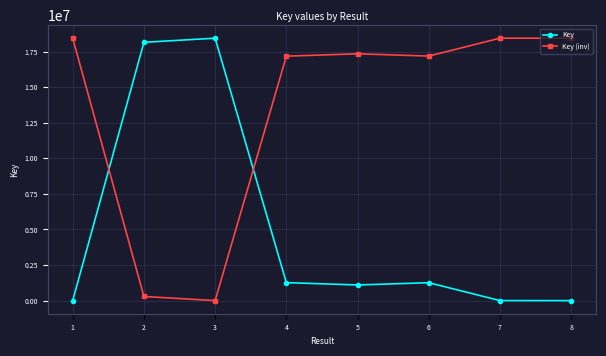

What is the difference between the second highest and minimum values in the Key (inv) series?

18435160